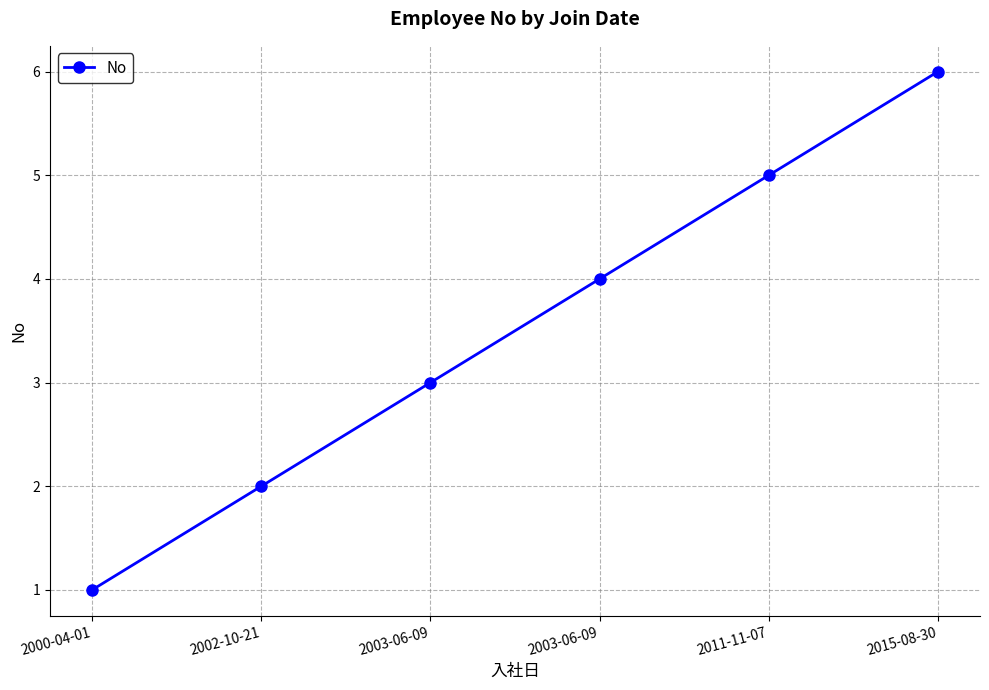

How many series are shown in this chart?

1